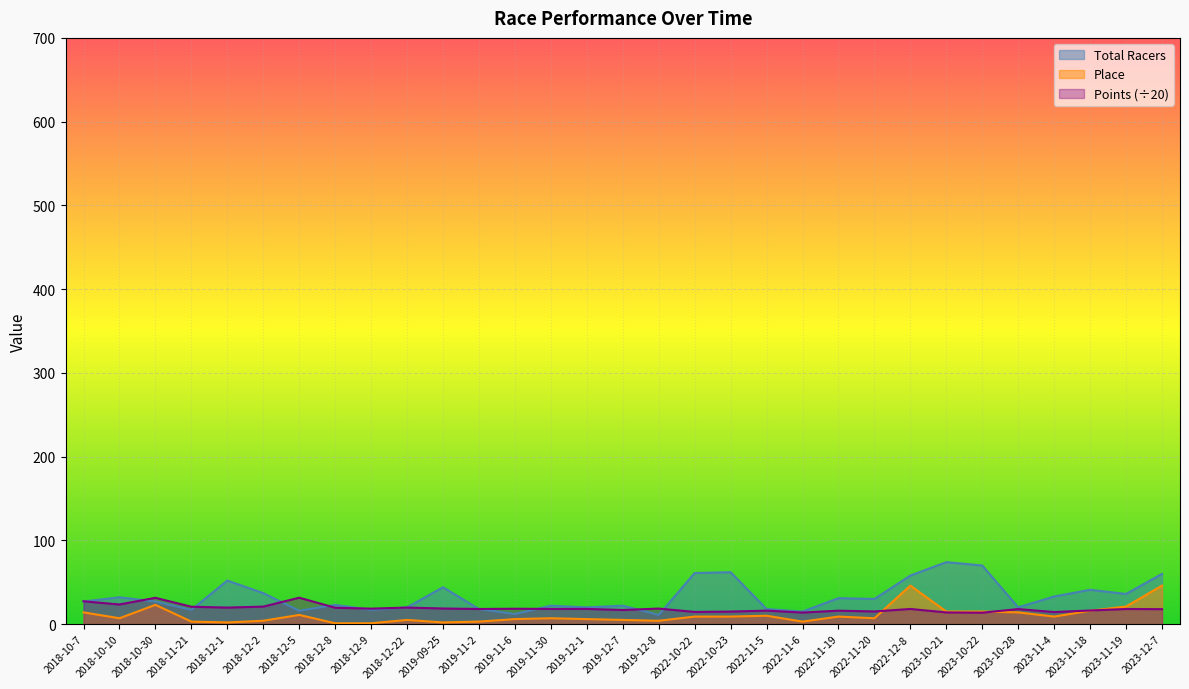

What is the value of the Total Racers point at the 3rd from the left?

27.0